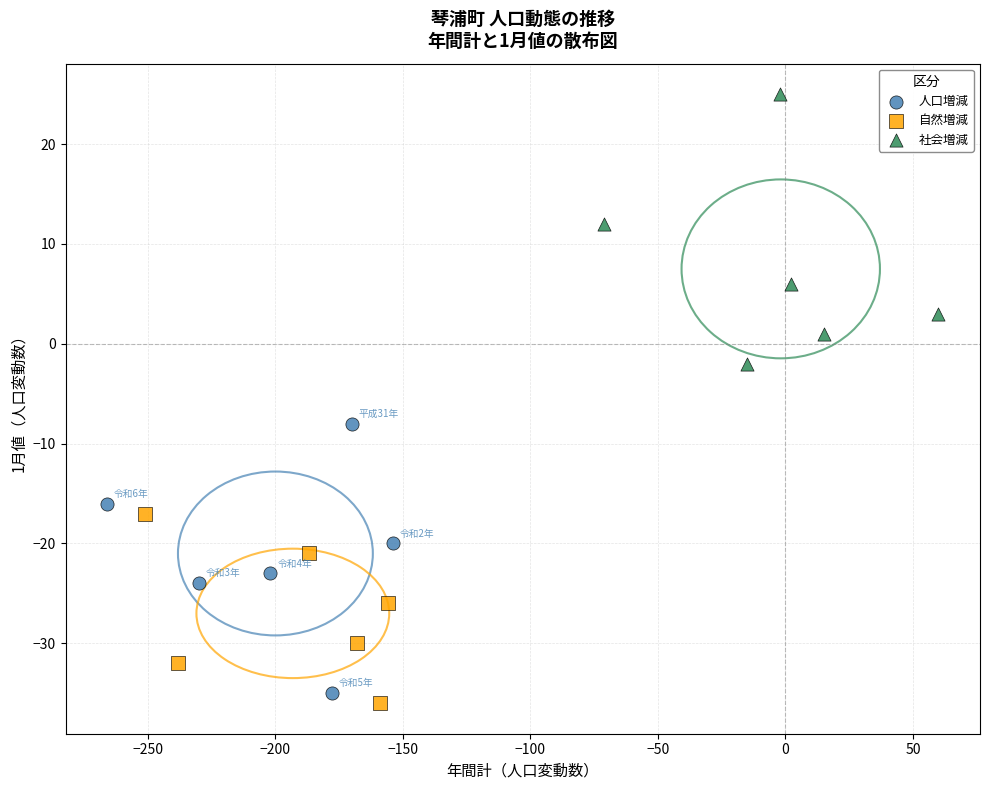

Which series reaches the maximum Y coordinate?

社会増減